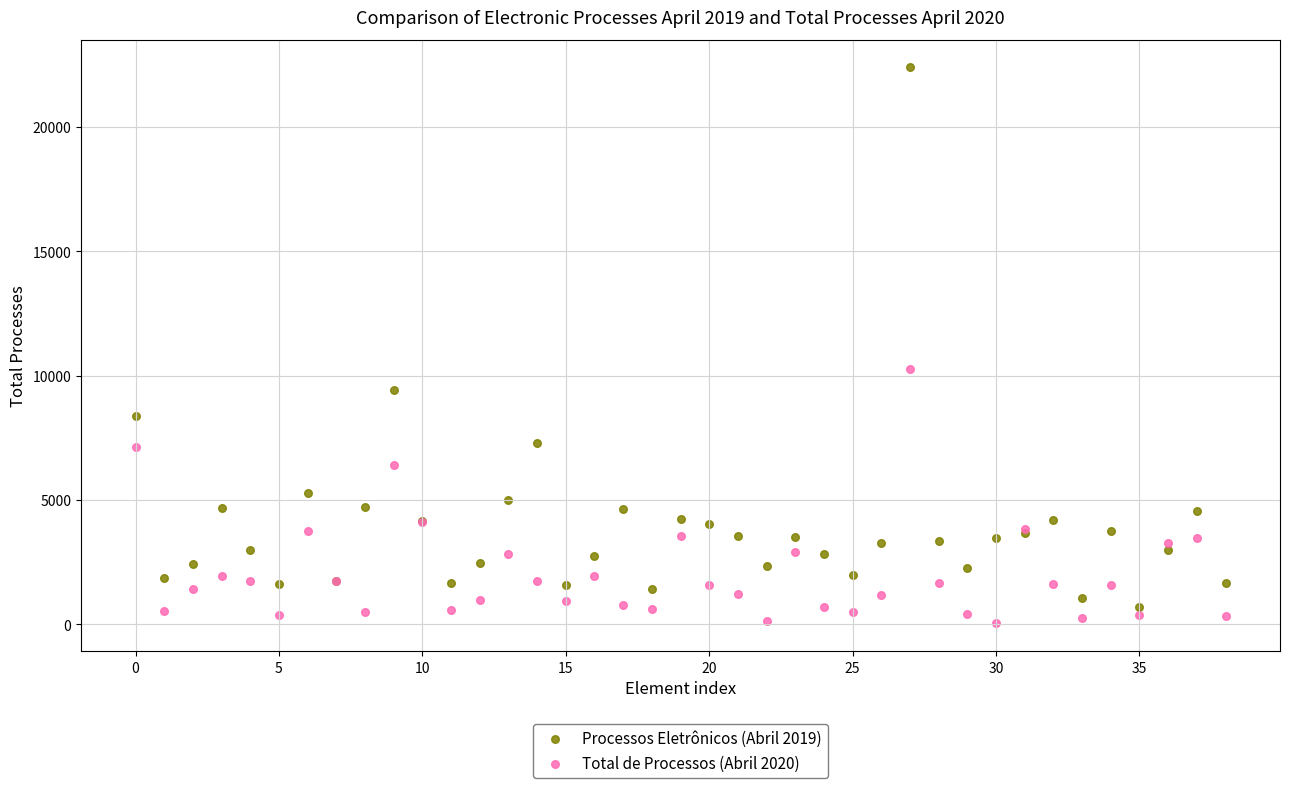

Across all series, what Y value is closest to 11213?

10247